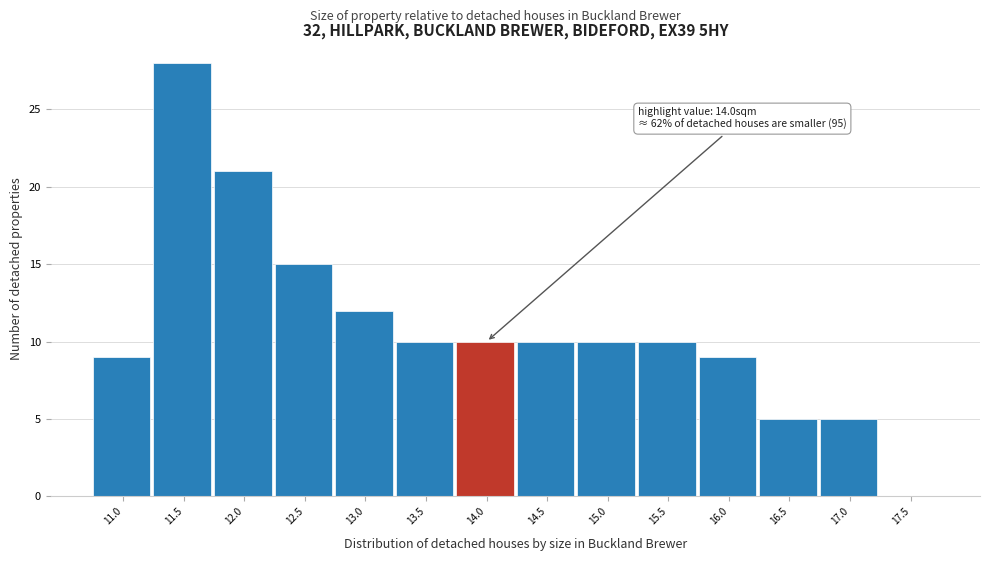

Reading left to right, transcribe all the data shown in this chart.

11.0=9	11.5=28	12.0=21	12.5=15	13.0=12	13.5=10	14.0=10	14.5=10	15.0=10	15.5=10	16.0=9	16.5=5	17.0=5	17.5=0